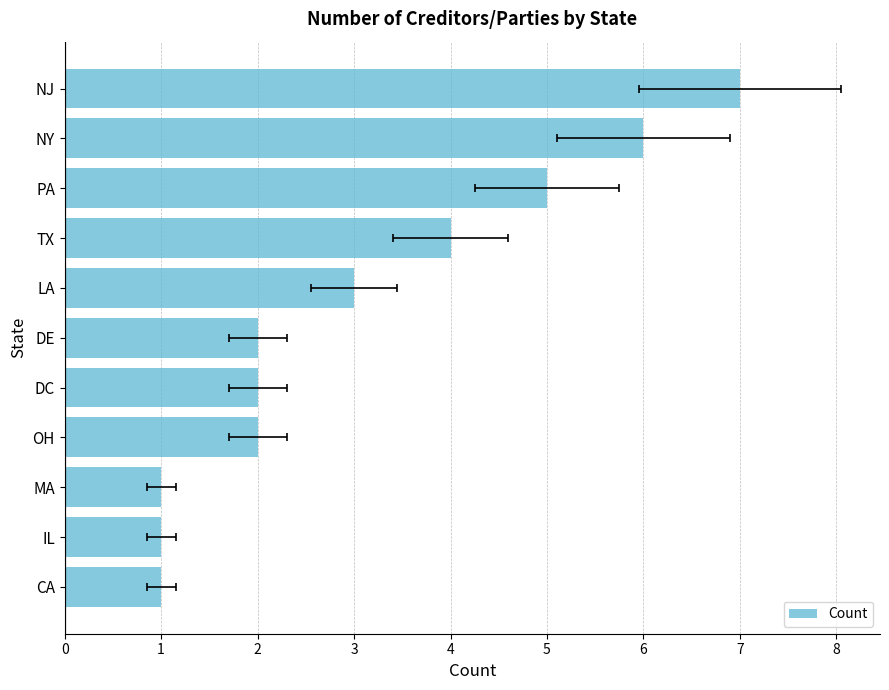

How many values exceed 2?

5